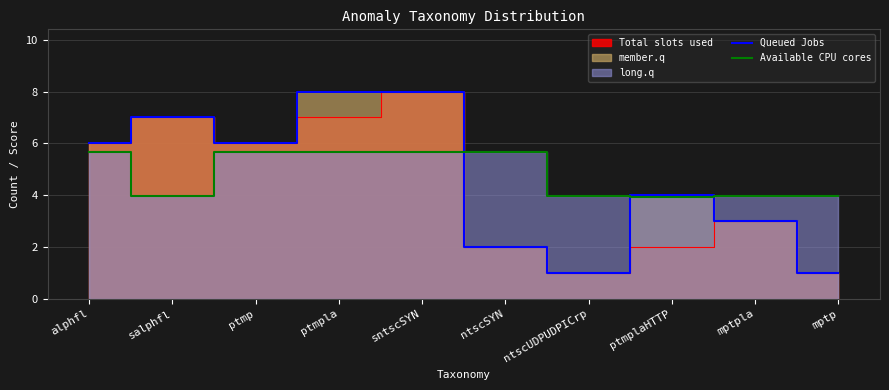

Is the value of Available CPU cores at alphfl greater than the value of Queued Jobs at alphfl?

No